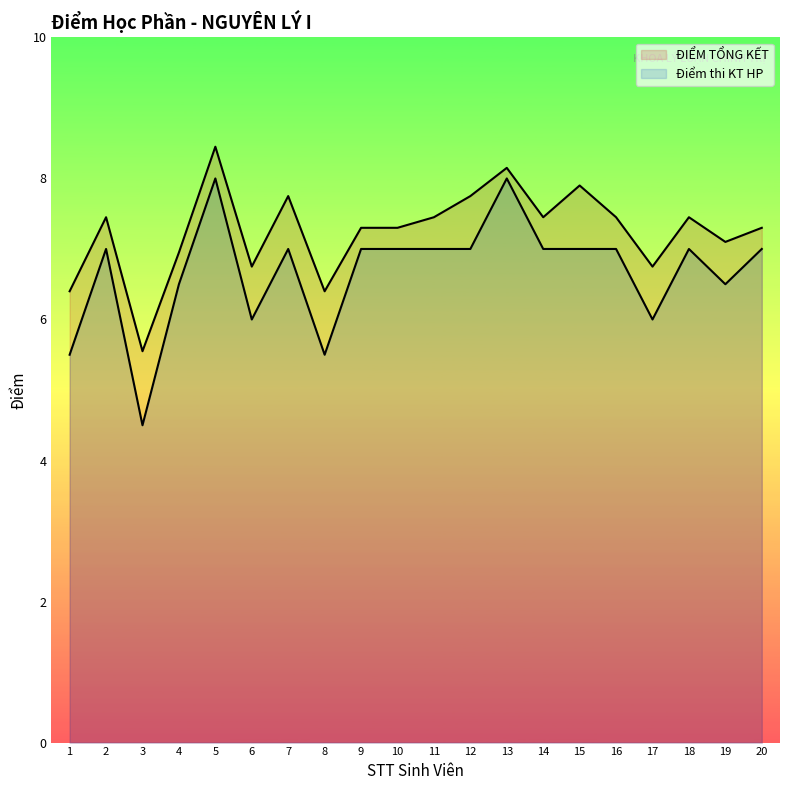

Does the chart display data point markers on the line(s)?

No